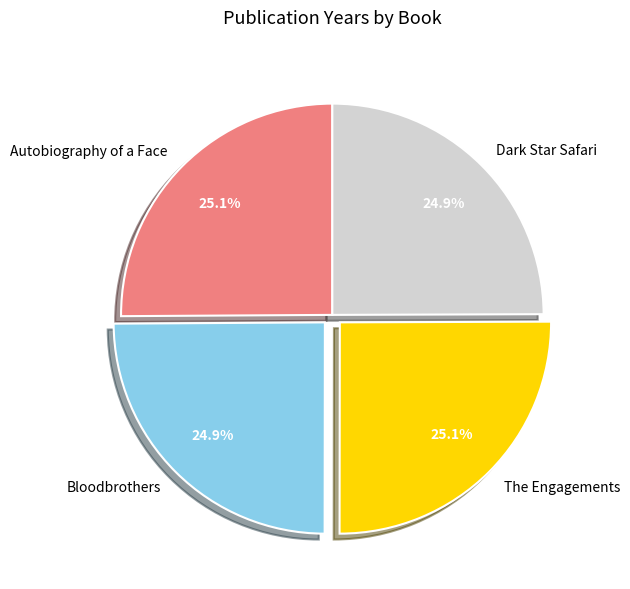

How much of the chart is everything except Dark Star Safari?

75.1%